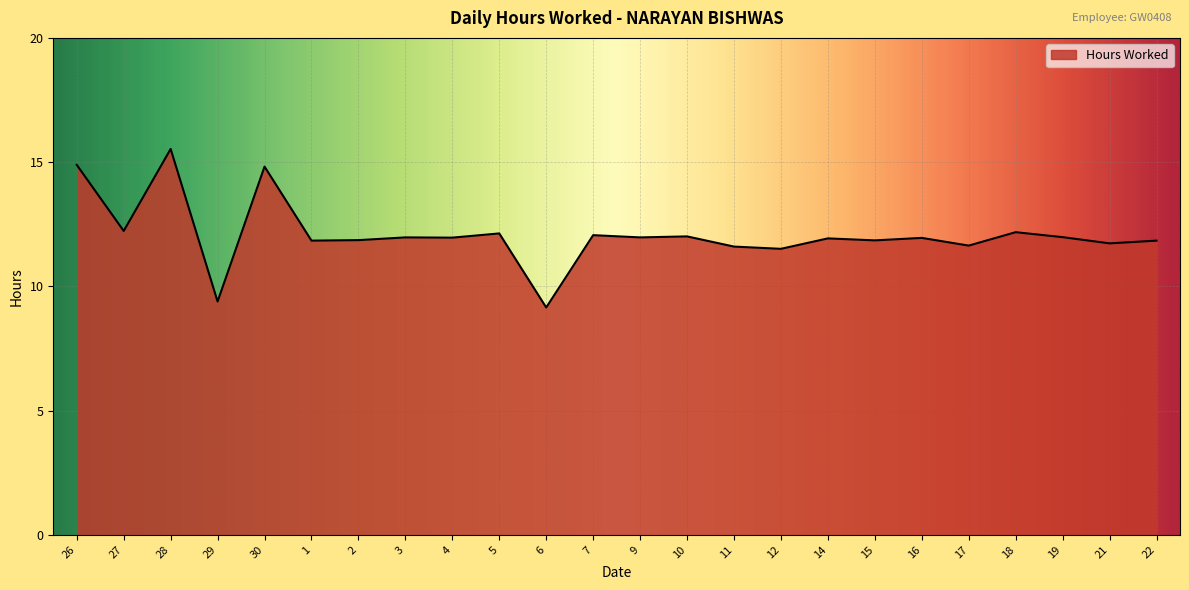

What is the maximum value shown in the chart?

15.5